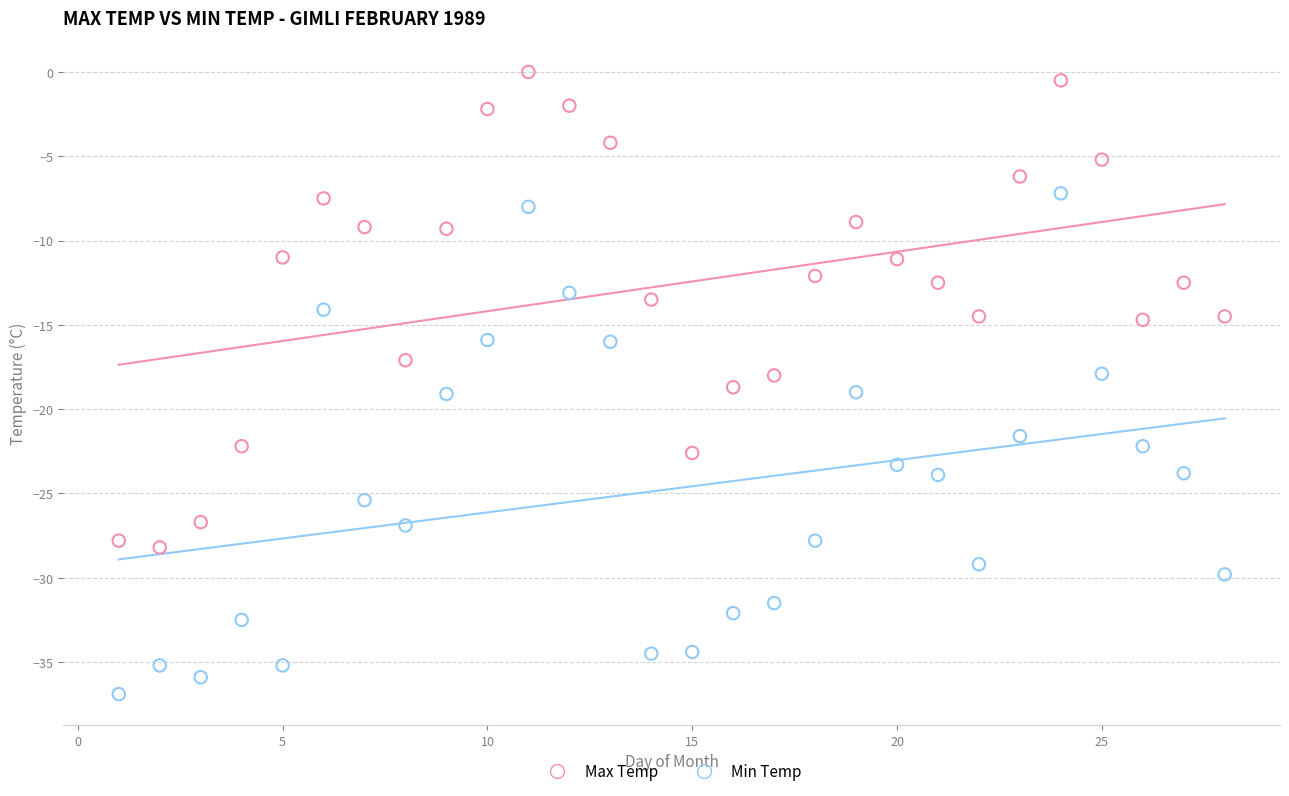

What is the X range (max minus min) for the scatter plot?

27.0